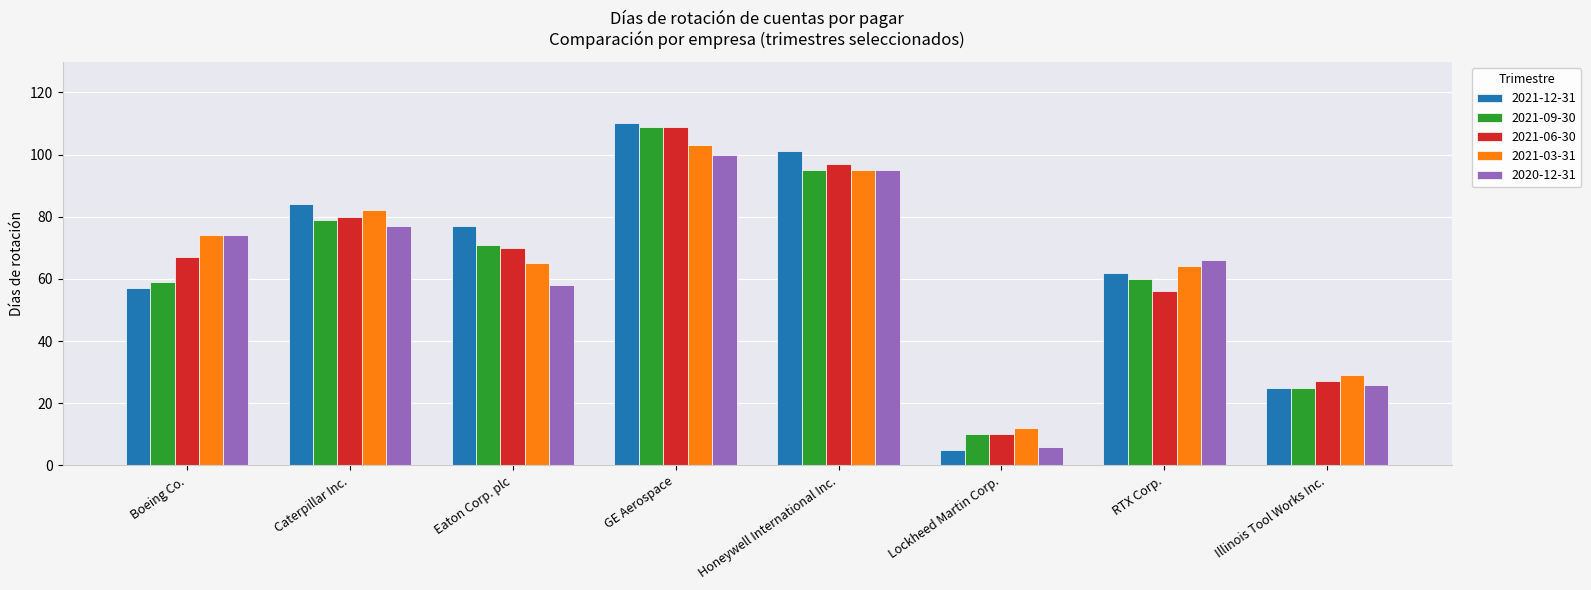

What is the difference between the second highest and second lowest values in the 2021-06-30 series?

70